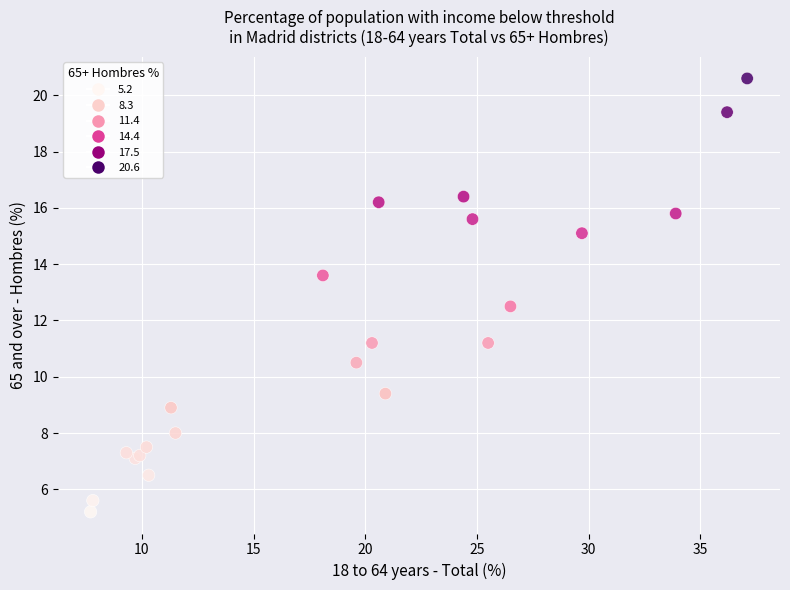

What Y value in the scatter plot is closest to 12?

12.5